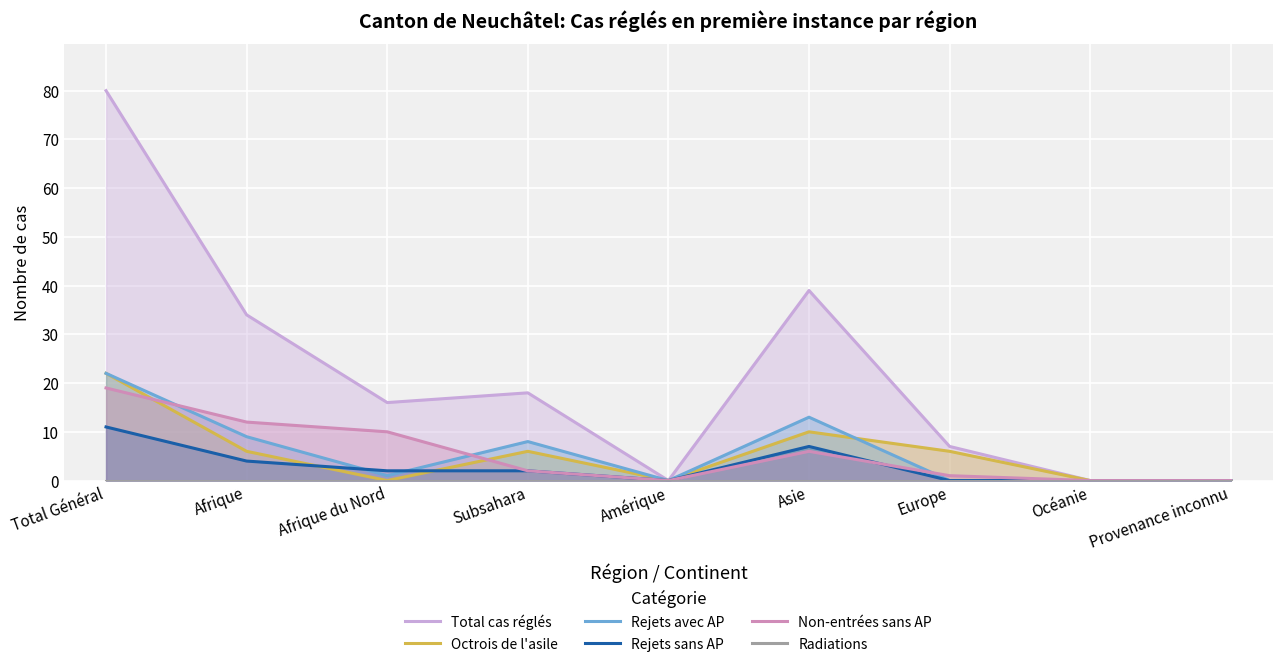

How many data points in Rejets sans AP are less than 2?

4